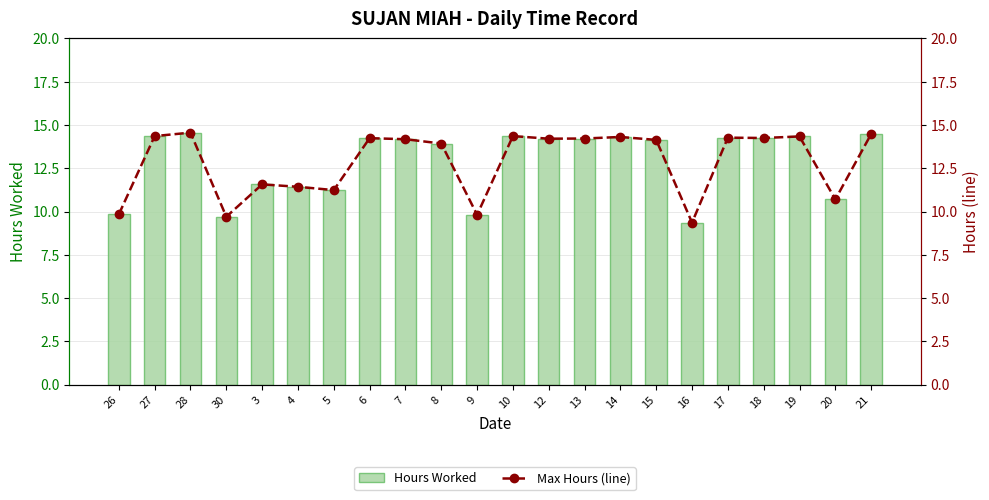

What is the highest value of the Hours Worked series?

14.6